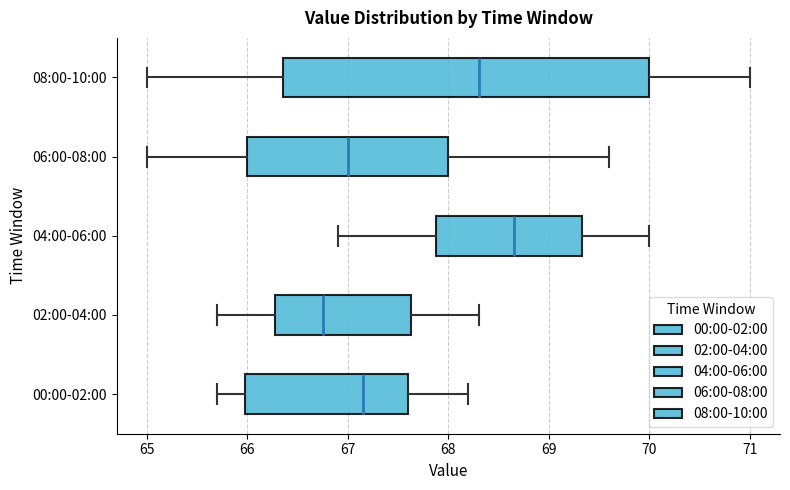

Which box has the furthest to the right median line?

04:00-06:00